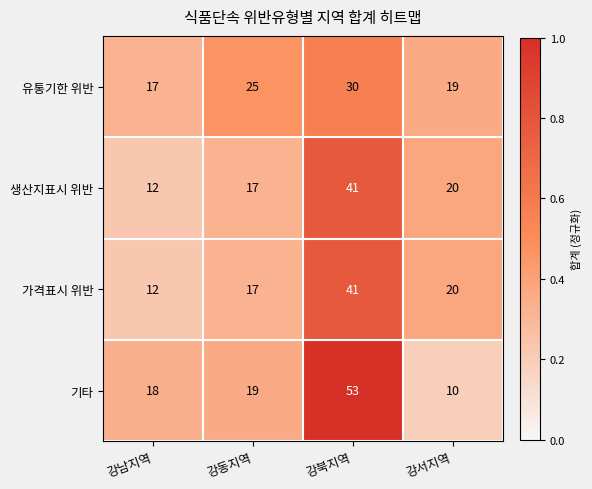

Reading left to right, list all the values displayed in this chart.

유통기한 위반: 17	25	30	19
생산지표시 위반: 12	17	41	20
가격표시 위반: 12	17	41	20
기타: 18	19	53	10